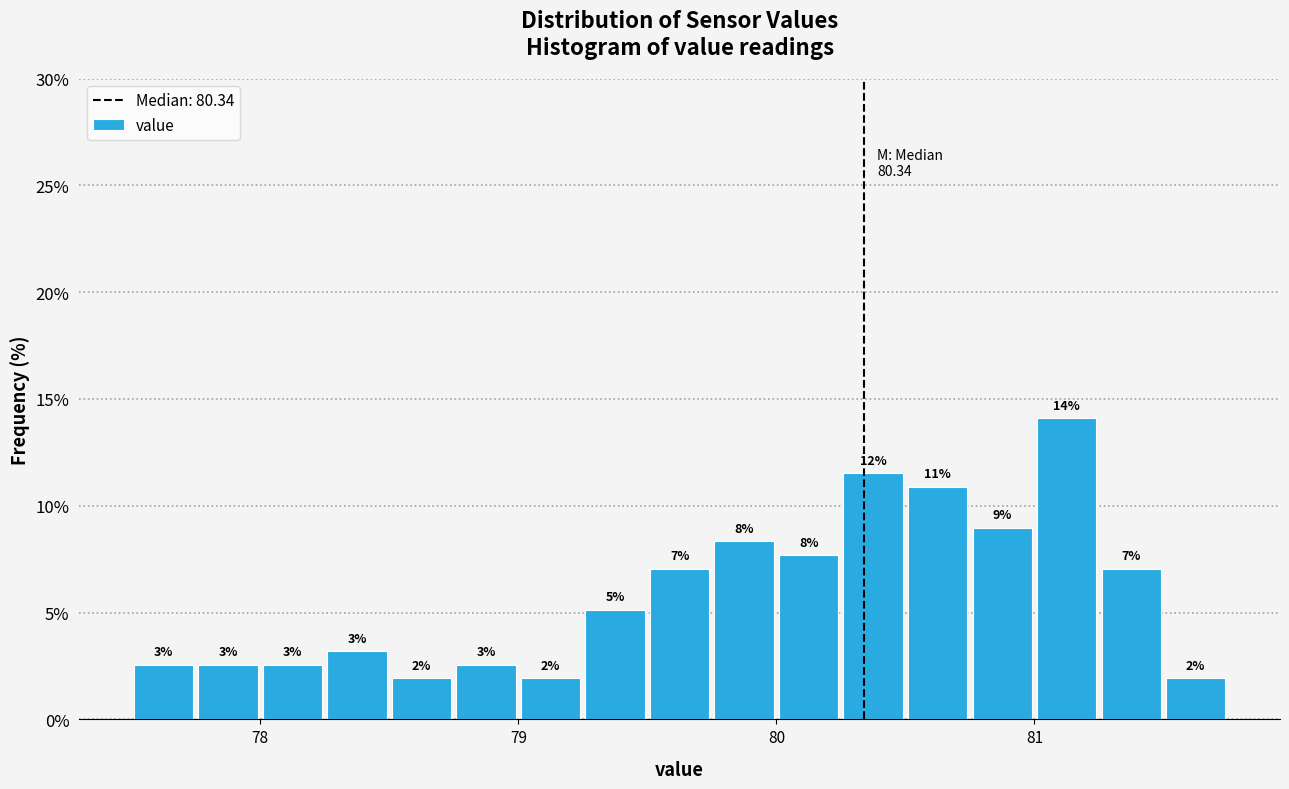

Read against the x-axis, roughly where is the centre of the tallest bar?

81.1